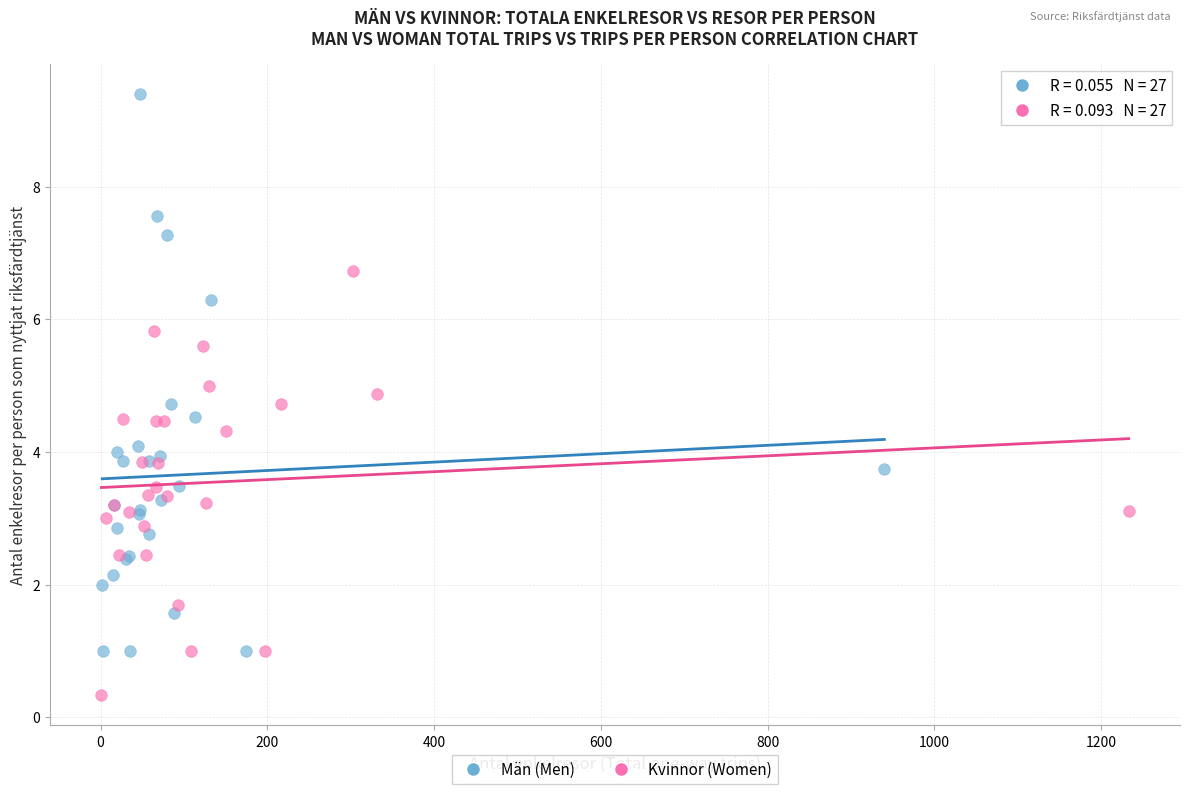

Which series contains the highest Y value?

Män (Men)